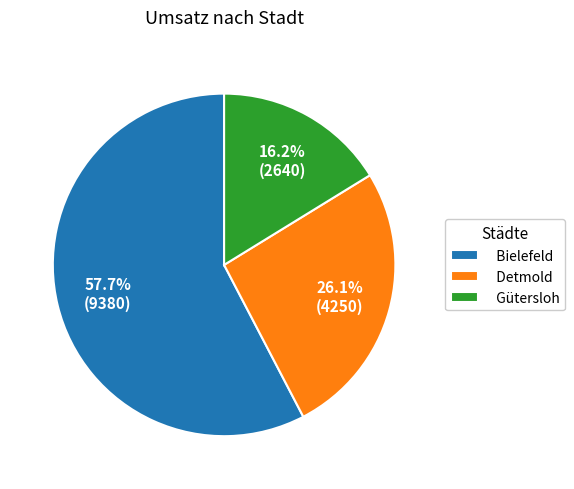

Does Gütersloh account for over 50% of the chart?

No